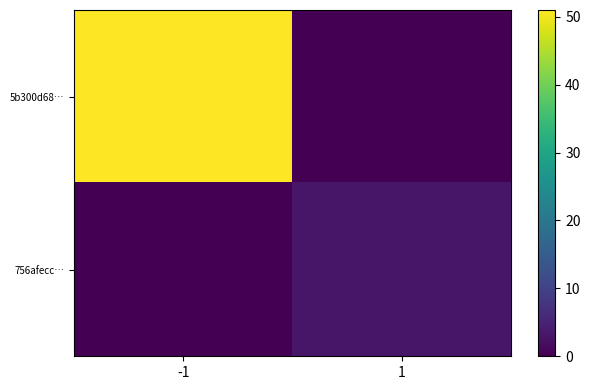

At how many categories does at least one series exceed 1?

2